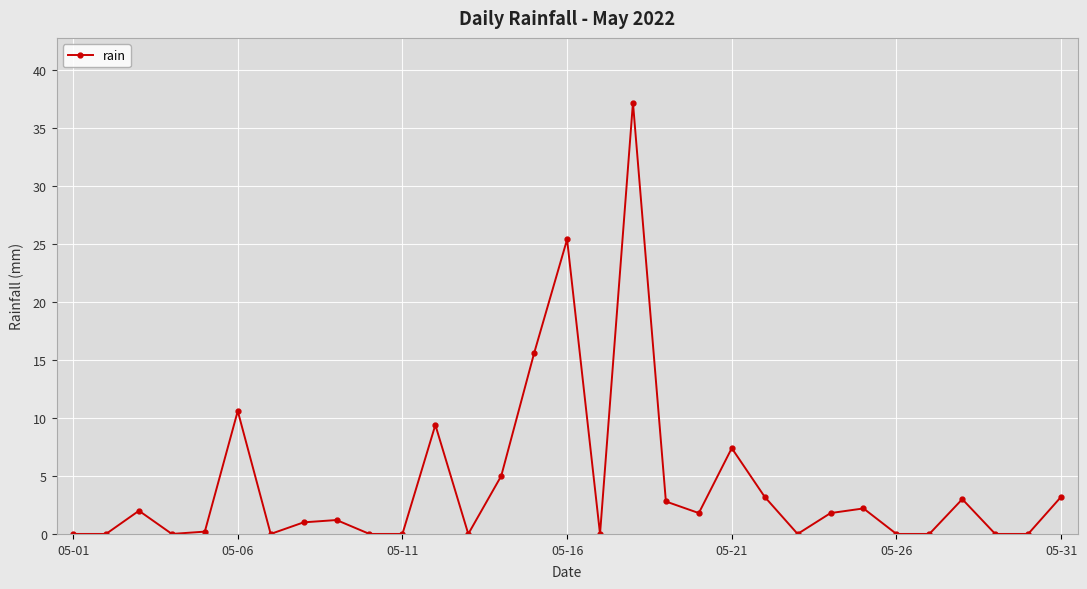

What is the difference between the second highest and second lowest values?

25.4